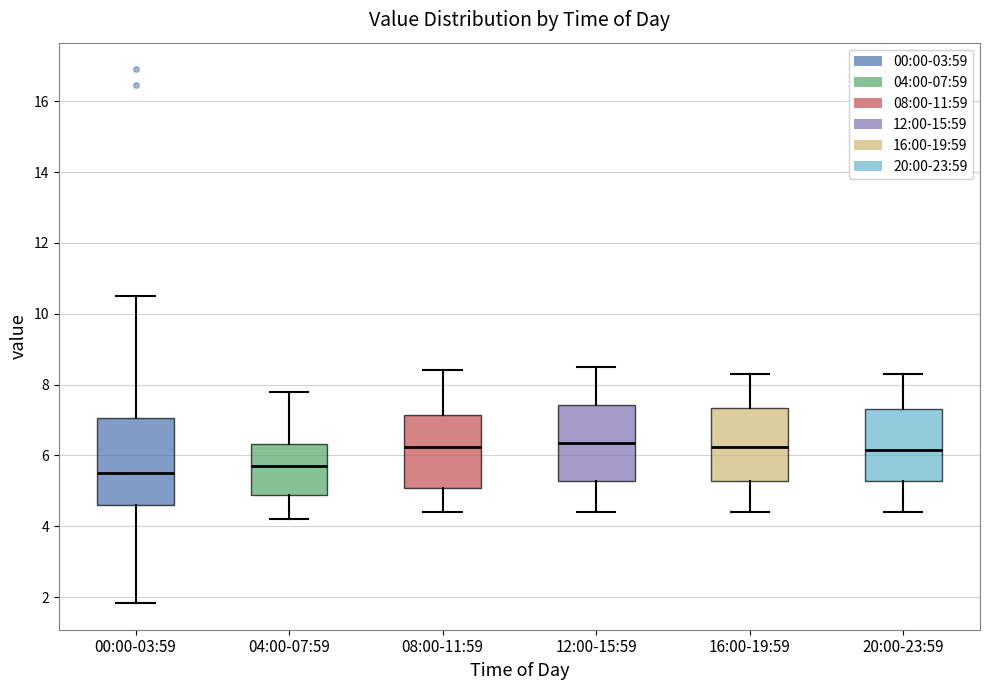

Comparing the boxes themselves (not the whiskers), which one is the tallest?

00:00-03:59